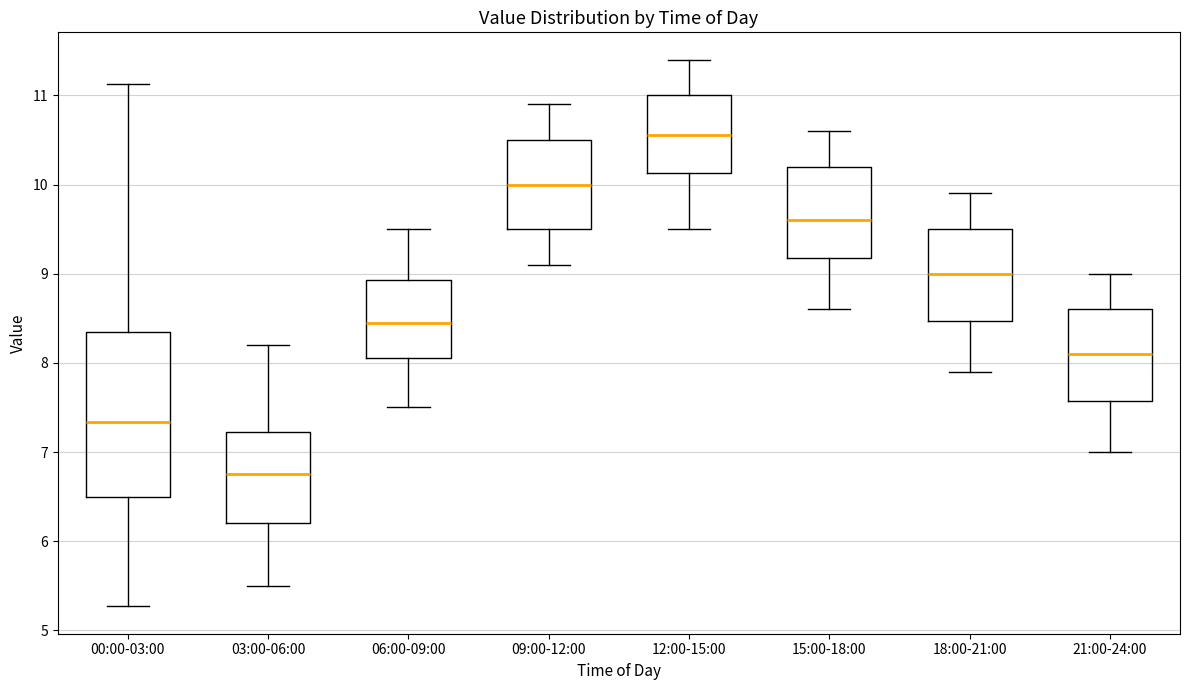

Where does the lower whisker of the box for 15:00-18:00 end on the y-axis? The values are not printed on the chart, so give them approximately, as read against the axis.

8.6